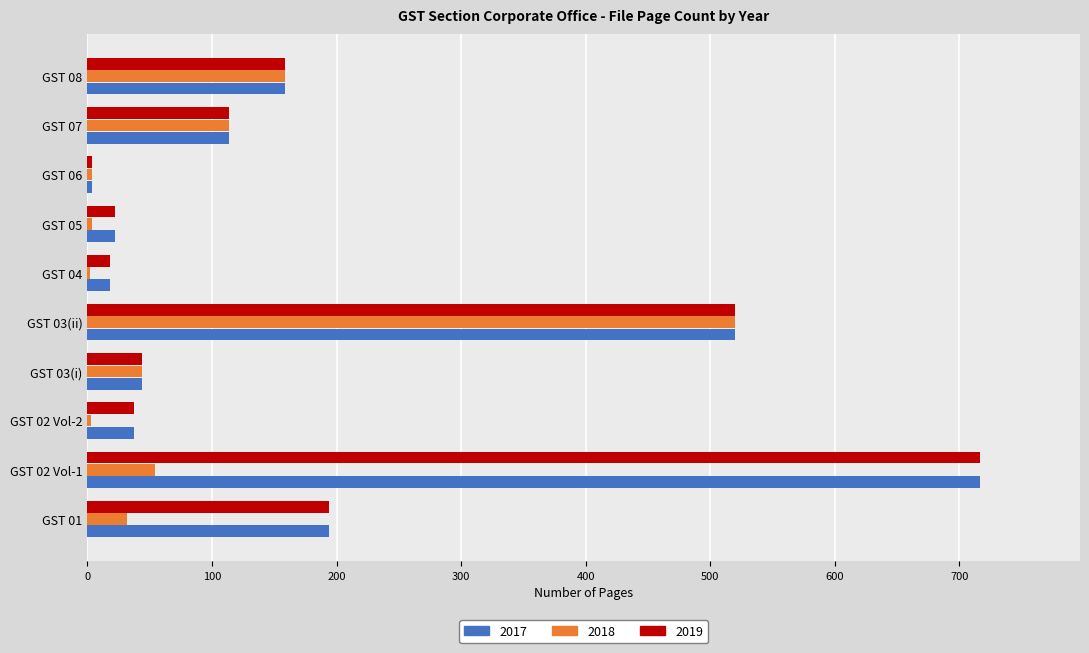

Is the value of 2017 at GST 03(ii) greater than the value of 2018 at GST 08?

Yes